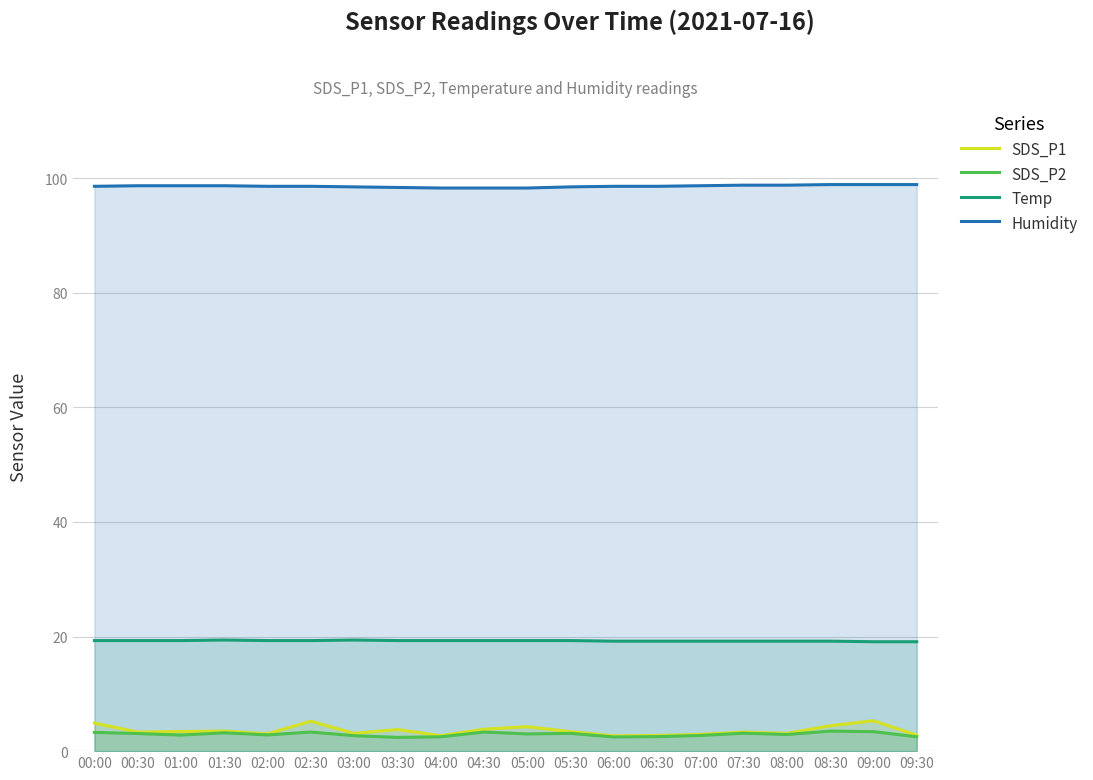

True or false: Temp and SDS_P1 intersect in this chart.

False